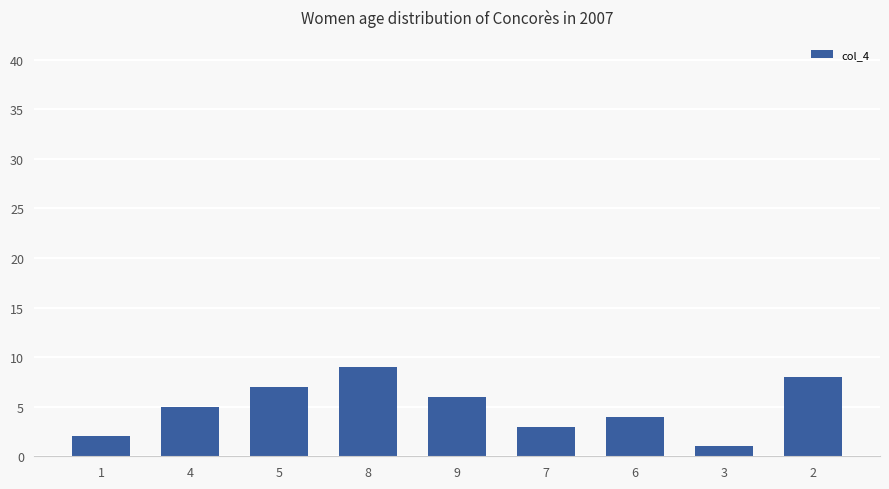

What is the difference between the second highest and second lowest values?

6